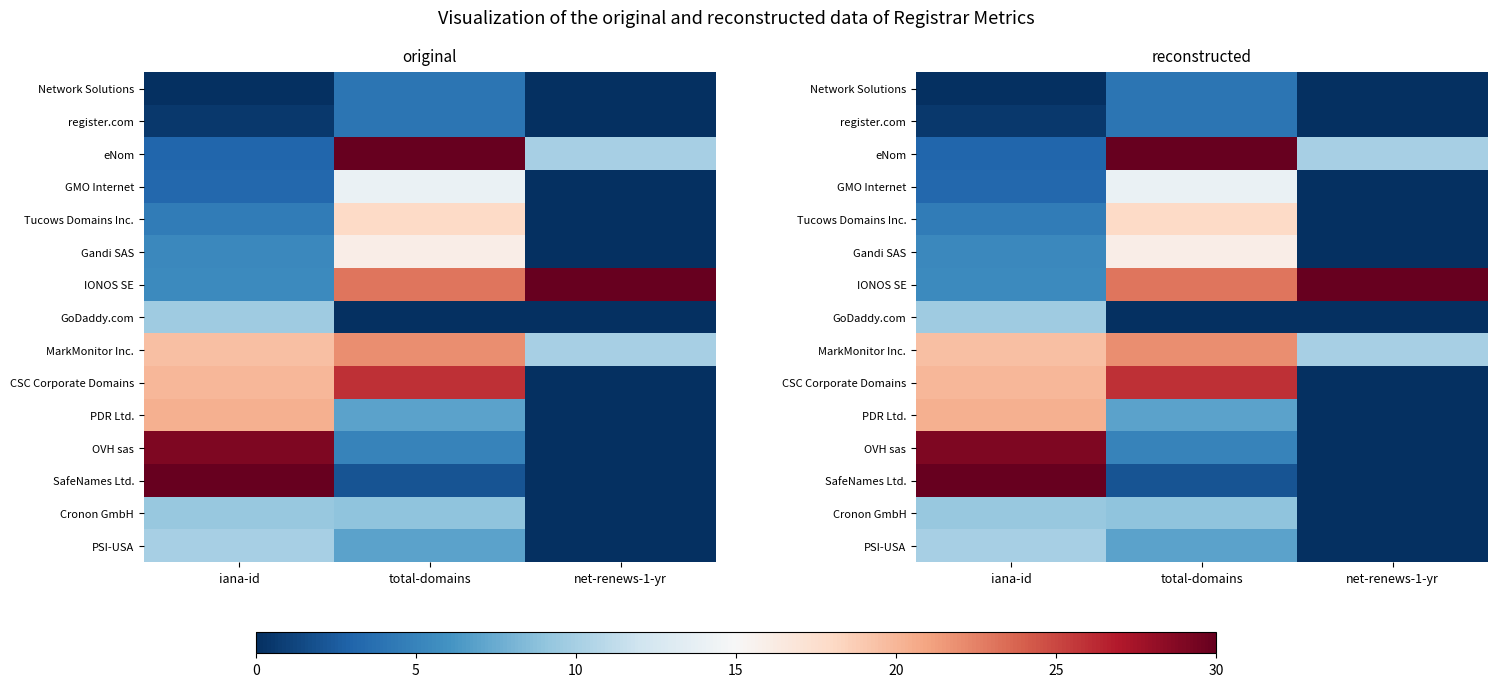

Is it true that GoDaddy.com equals 0.0 at total-domains?

True